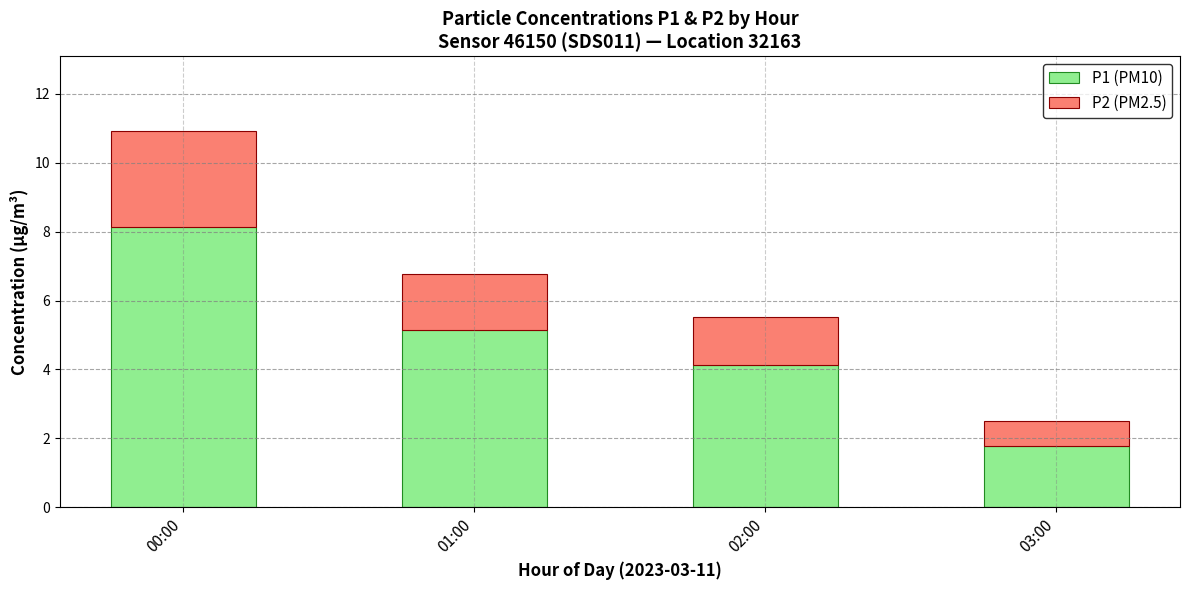

Reading left to right, what are the values for P1 (PM10)?

00:00=8.1	01:00=5.1	02:00=4.1	03:00=1.8